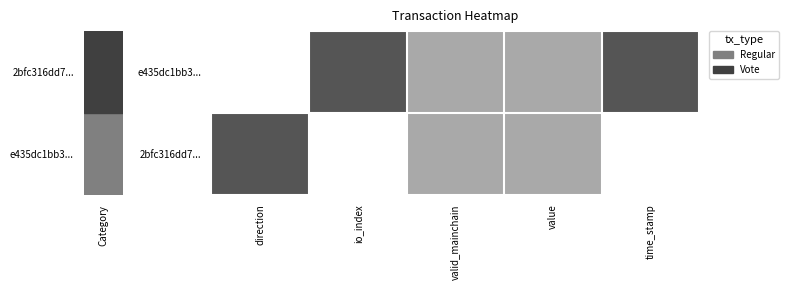

At how many categories does at least one series exceed 0?

5